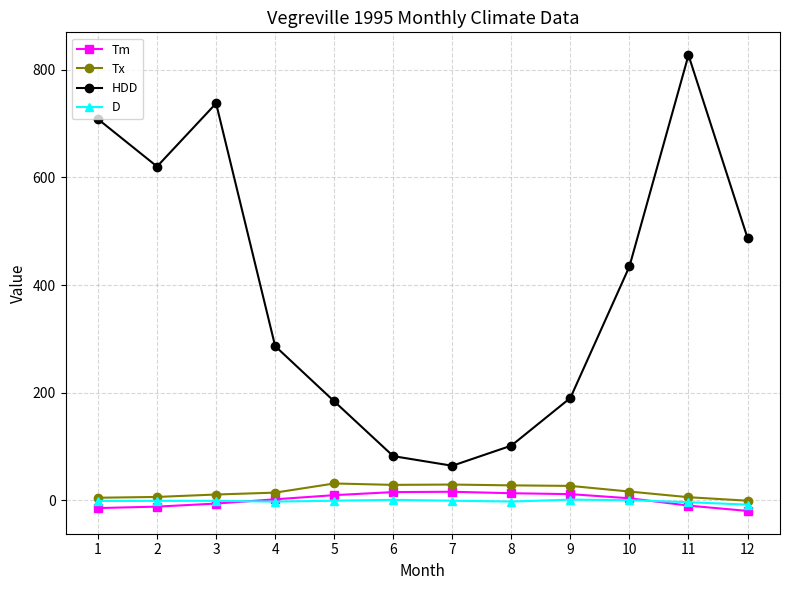

Which series has the widest spread of values?

HDD